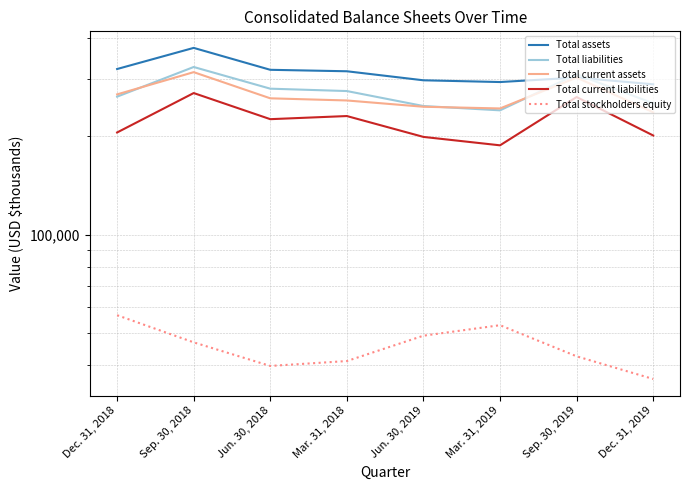

In Total stockholders equity, how many points are lower than both neighbors (excluding endpoints)?

1